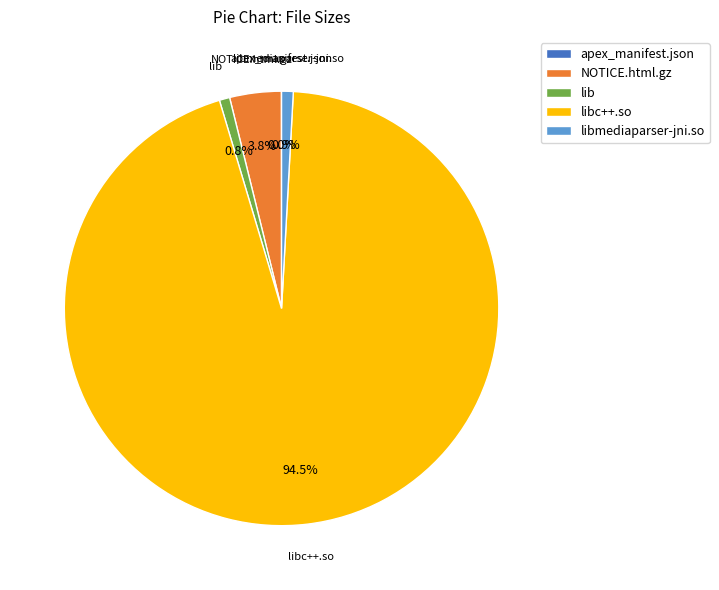

Which category has the biggest portion of the pie?

libc++.so